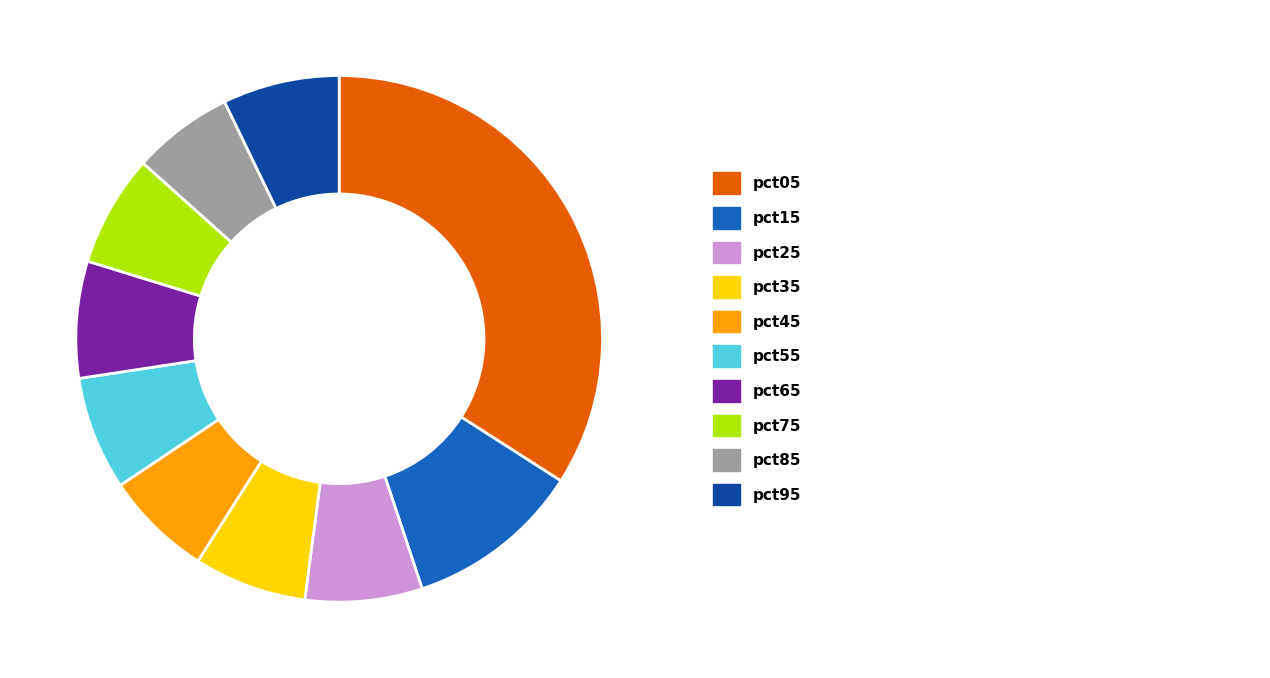

Is there any slice that represents more than half of the pie?

No